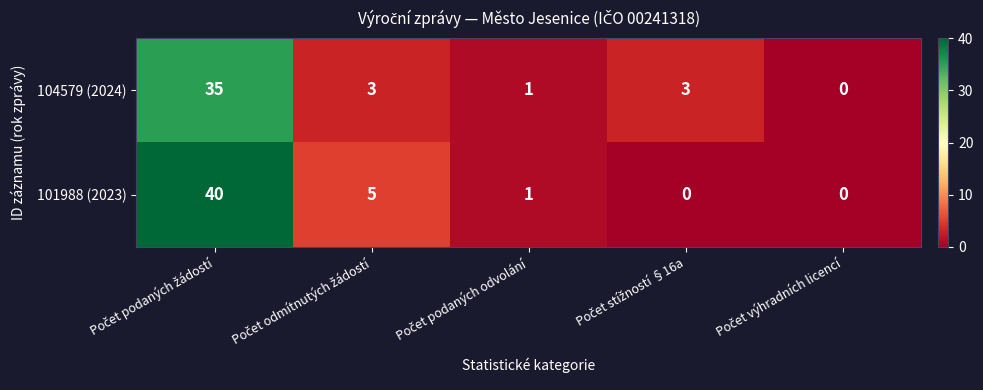

What is the difference between the maximum and second lowest values in the 104579 (2024) series?

34